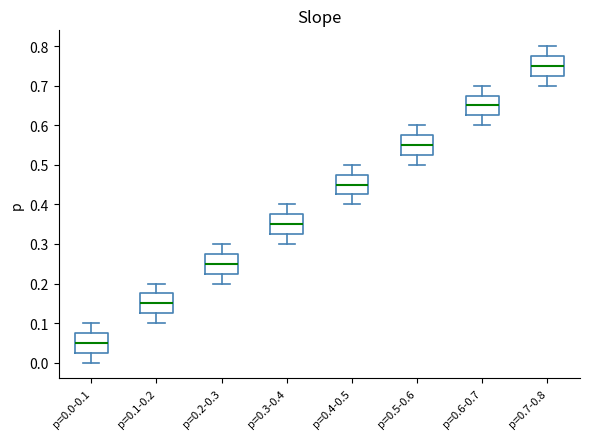

Which box's median line is the highest?

p=0.7-0.8